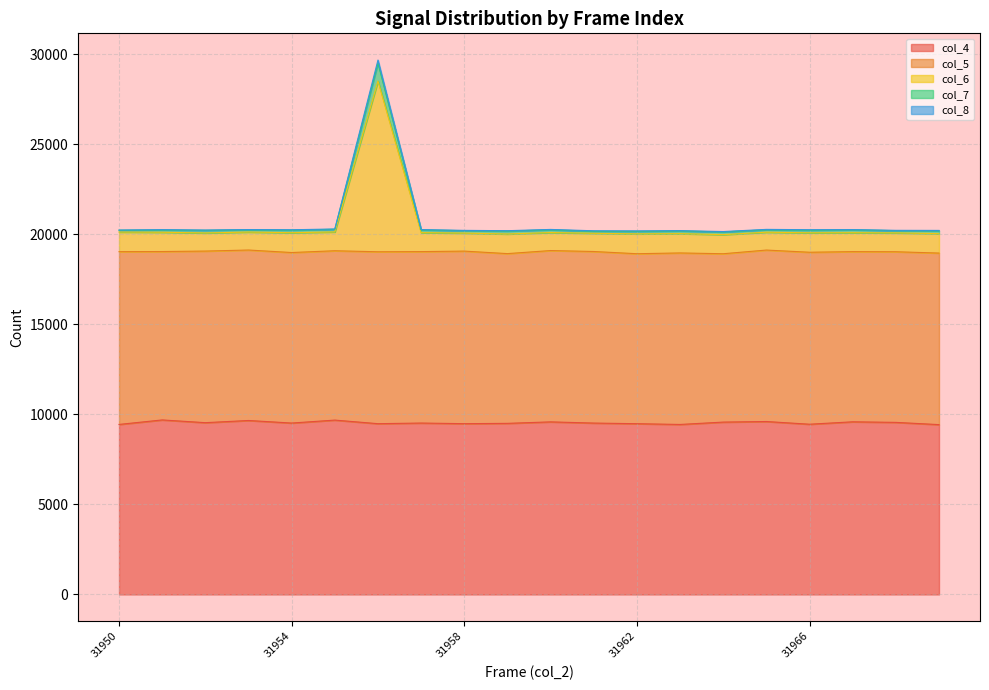

At which label does col_4 reach its minimum?

31969